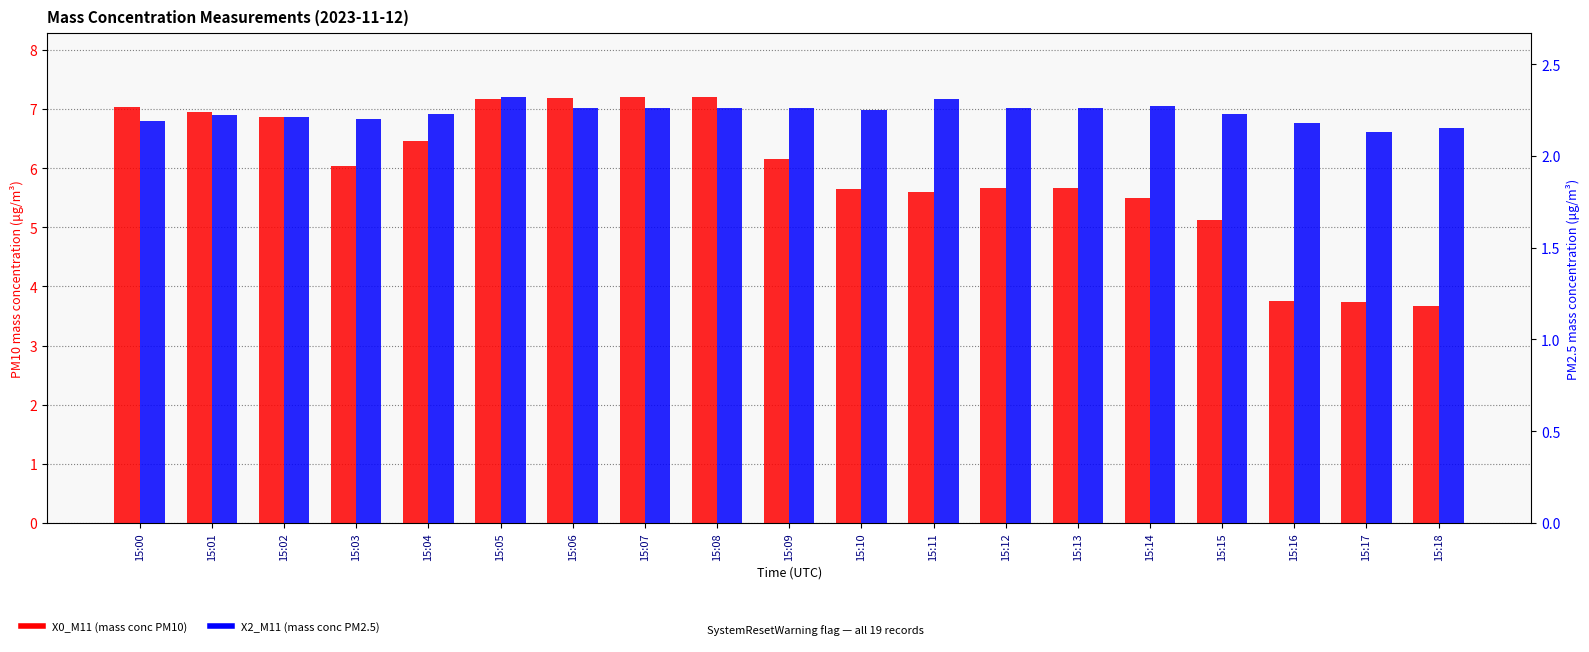

Rank the series by their maximum value, from highest to lowest.

X0_M11 (mass conc PM10), X2_M11 (mass conc PM2.5)